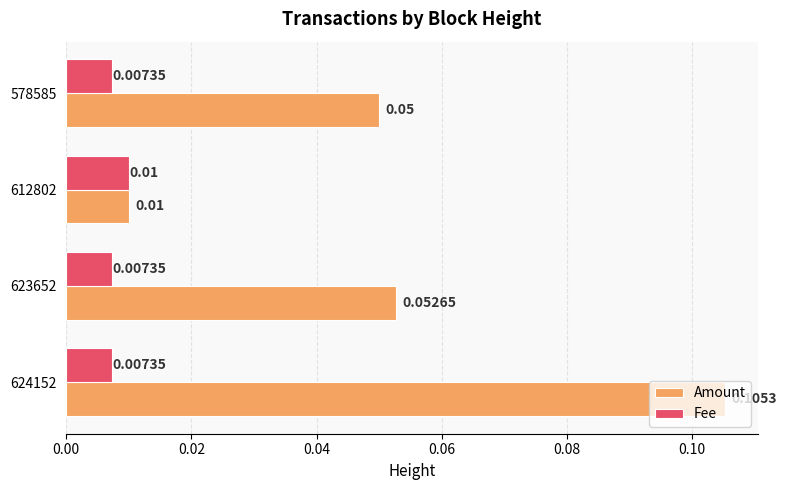

List the series in order of their peak value, lowest first.

Fee, Amount